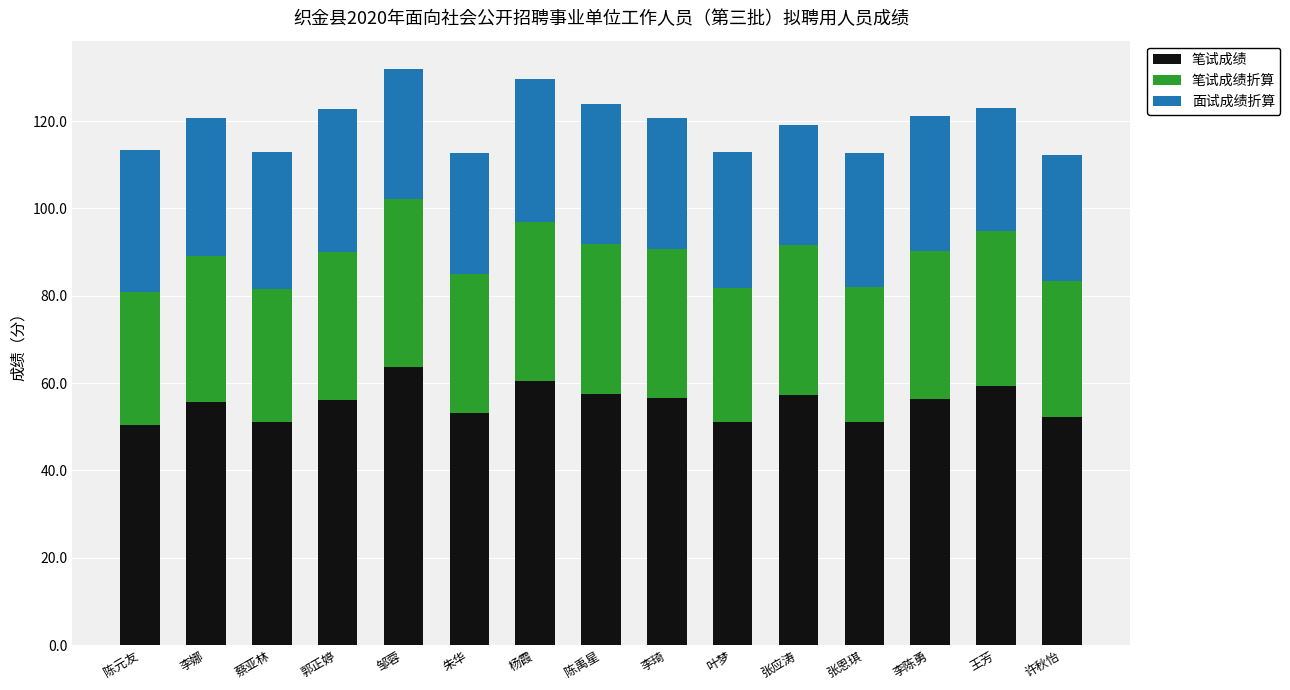

Is it true that 笔试成绩 equals 84.3 at 杨霞?

False